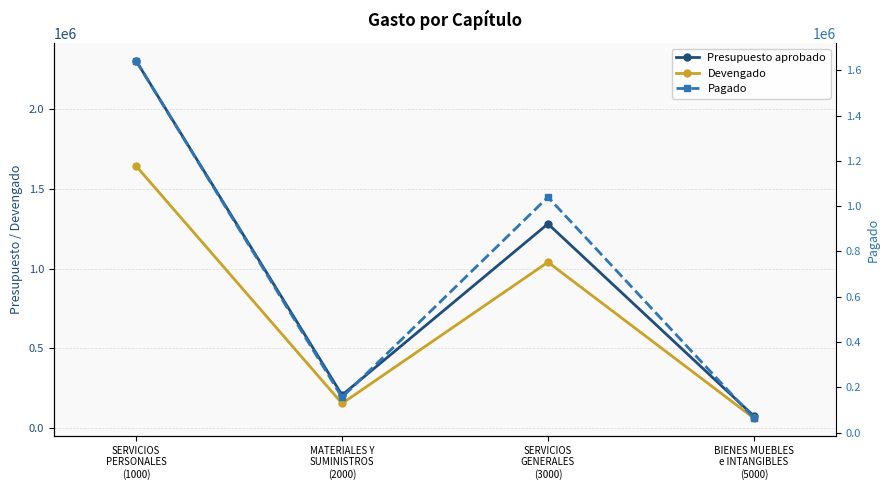

Reading left to right, extract all data points from this chart.

Presupuesto aprobado: 2299857	208000	1279802	77000
Devengado: 1641791	155476	1040071	63822
Pagado: 1641791	155476	1040071	63822